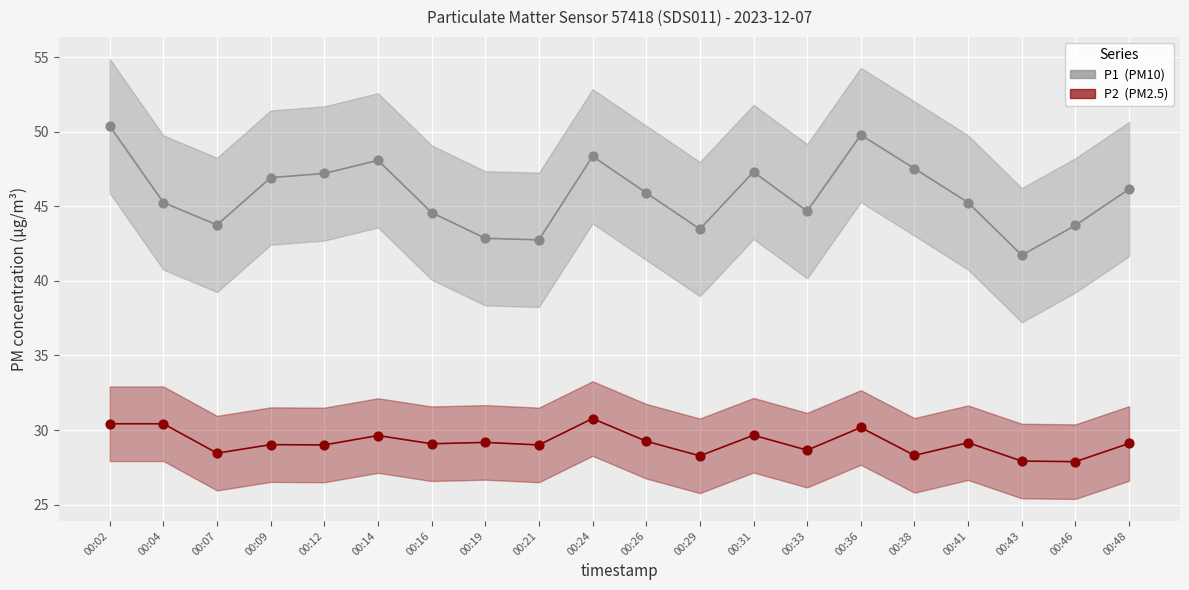

What are all the series names shown in the legend?

P1, P2